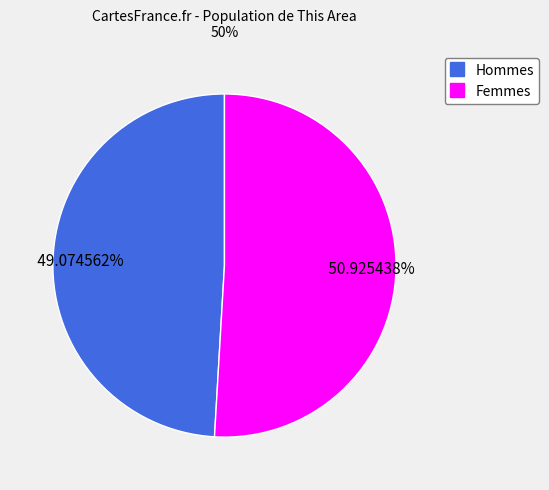

How many segments does this pie chart have?

2